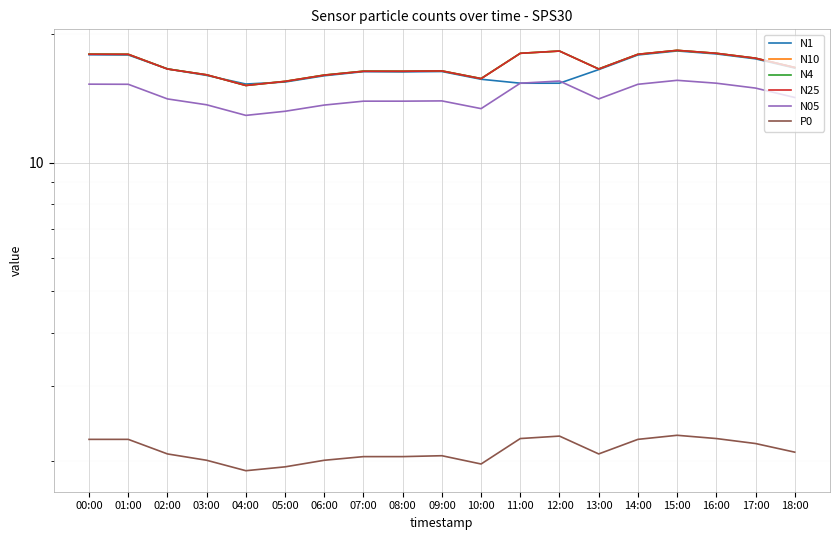

At which label does P0 reach its peak?

15:00